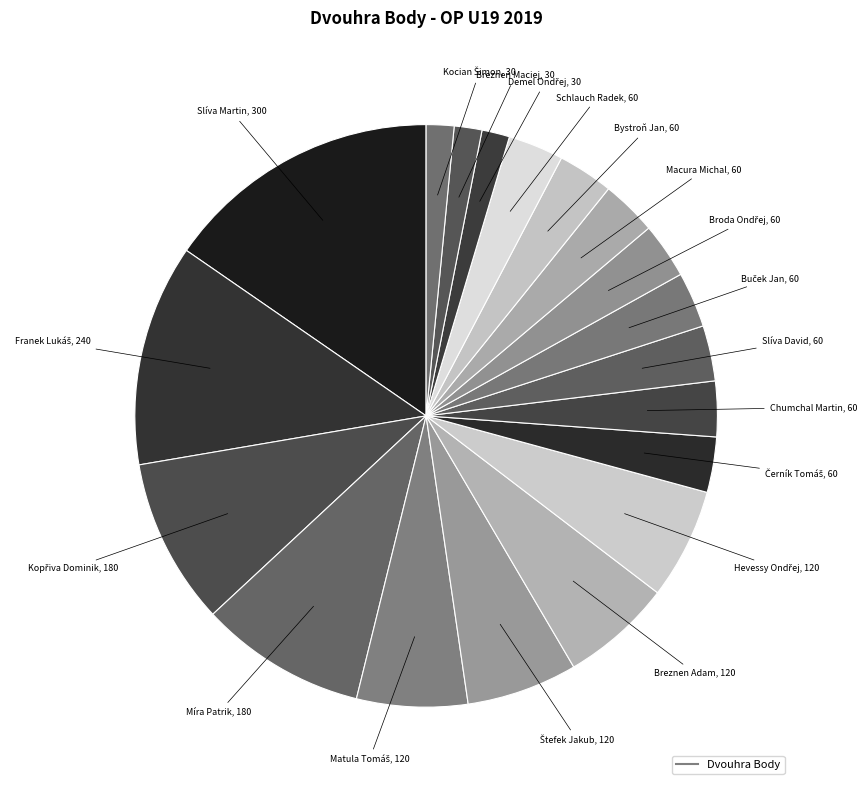

How many slices are in this pie chart?

19